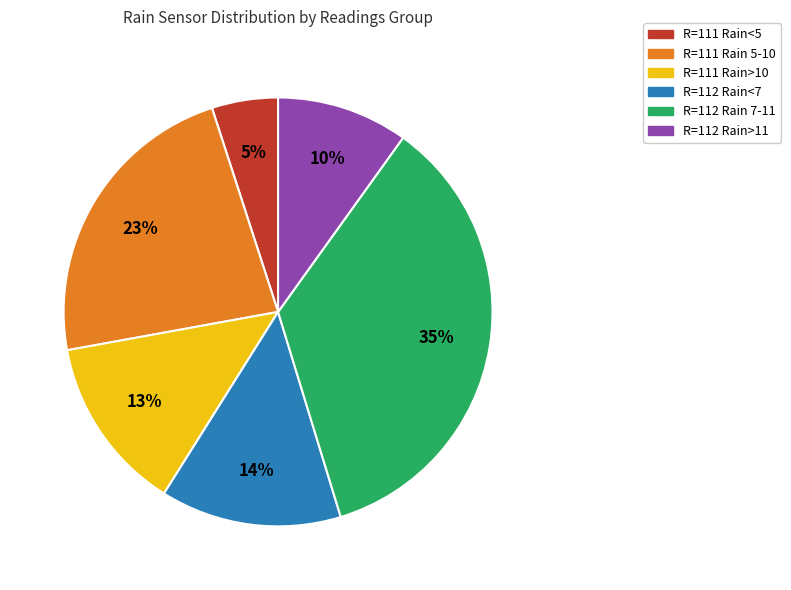

To the nearest percent, what is the average slice percentage?

17%